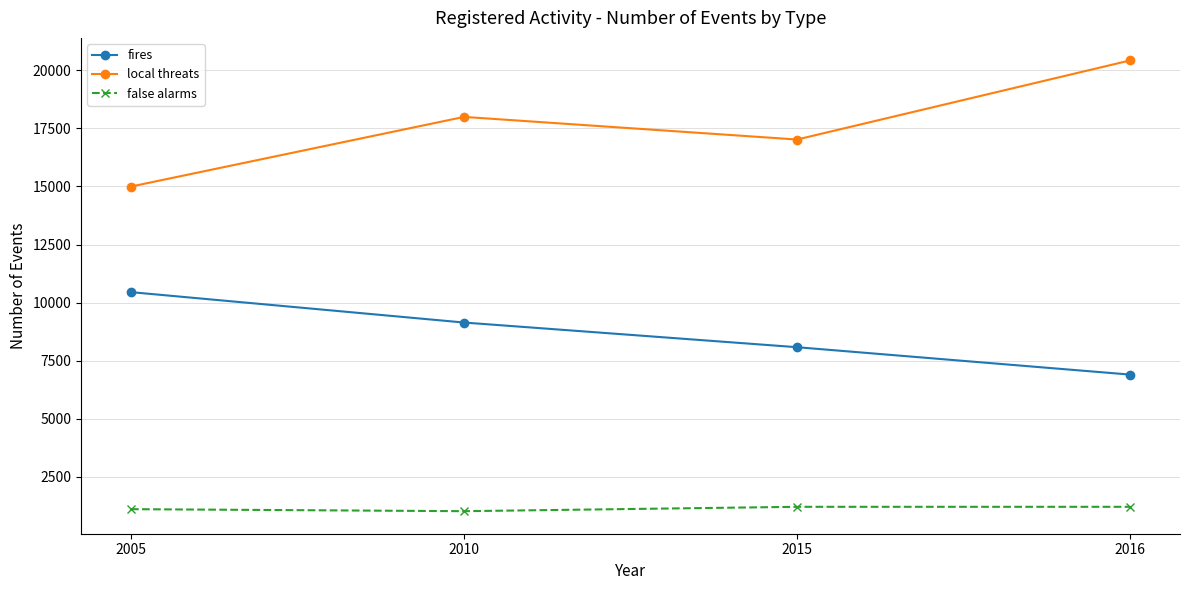

True or false: false alarms and local threats intersect in this chart.

False